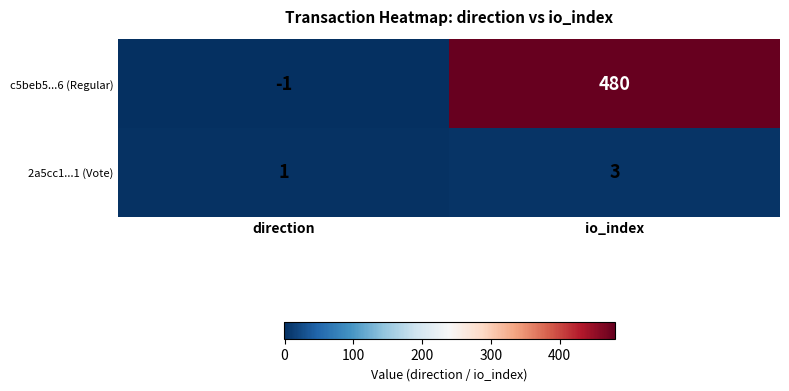

What is the difference between the c5beb5...6 (Regular) values at direction and io_index?

481